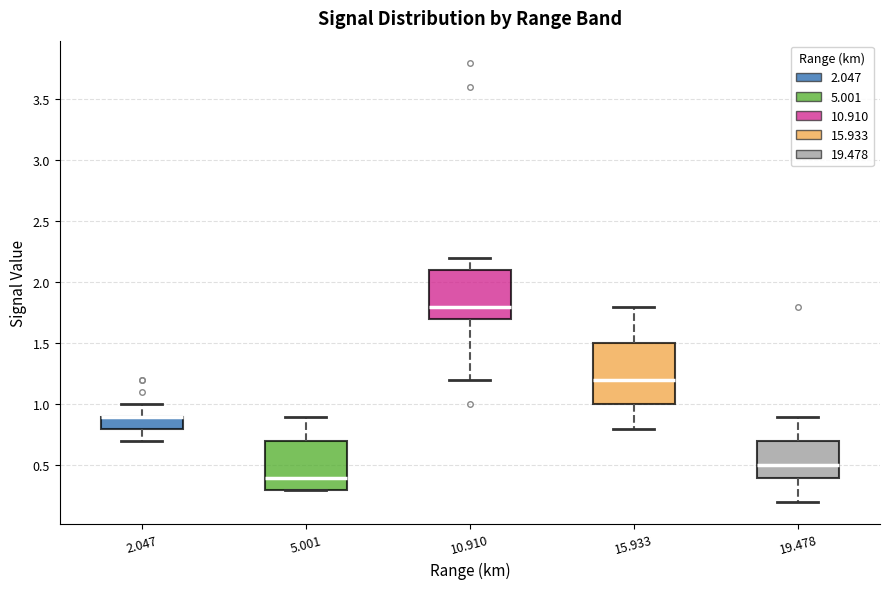

Which box is the tallest, from its lower edge to its upper edge?

15.933